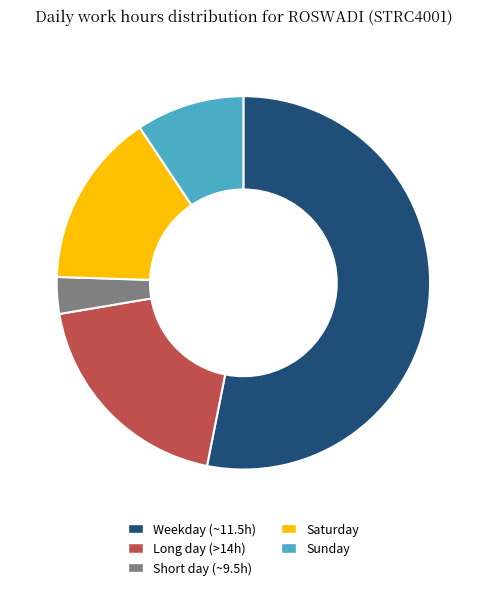

What is the majority slice?

Weekday (~11.5h)